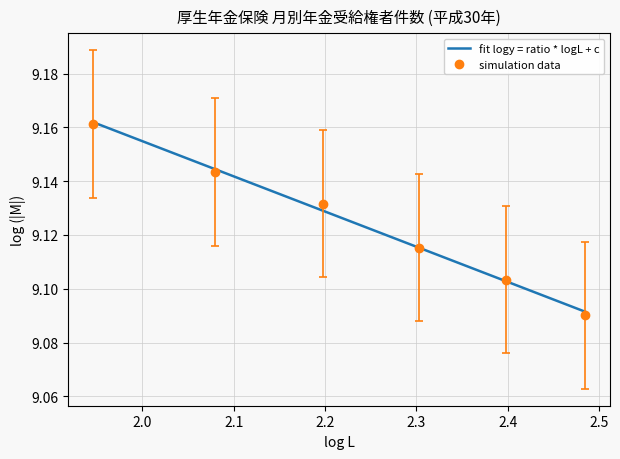

At how many categories does at least one series exceed 9?

6